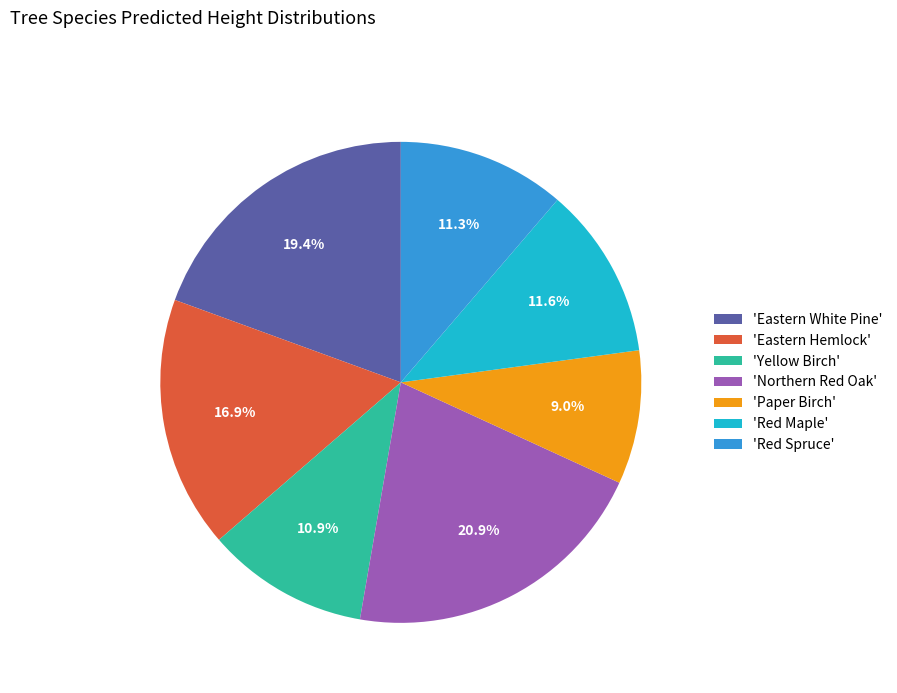

Is 'Red Spruce' the majority of the pie?

No